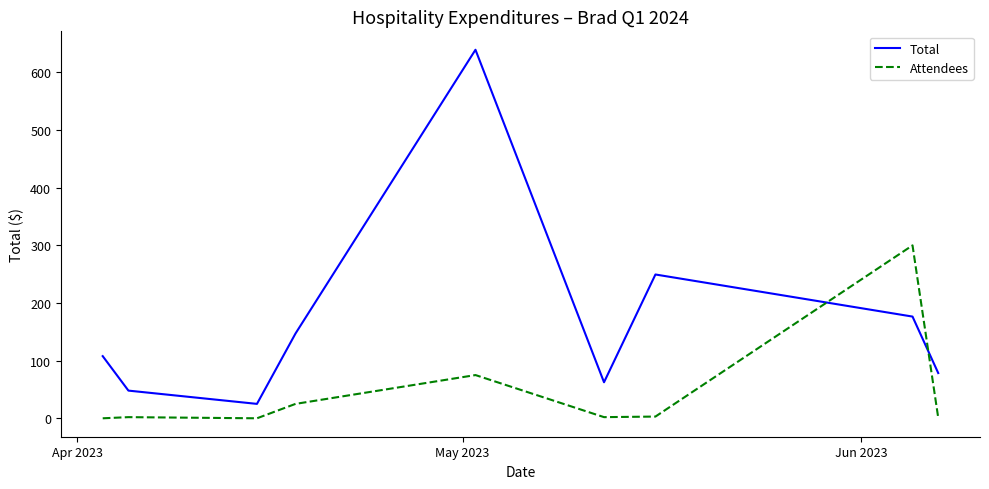

What is the highest value of the Total series?

639.4